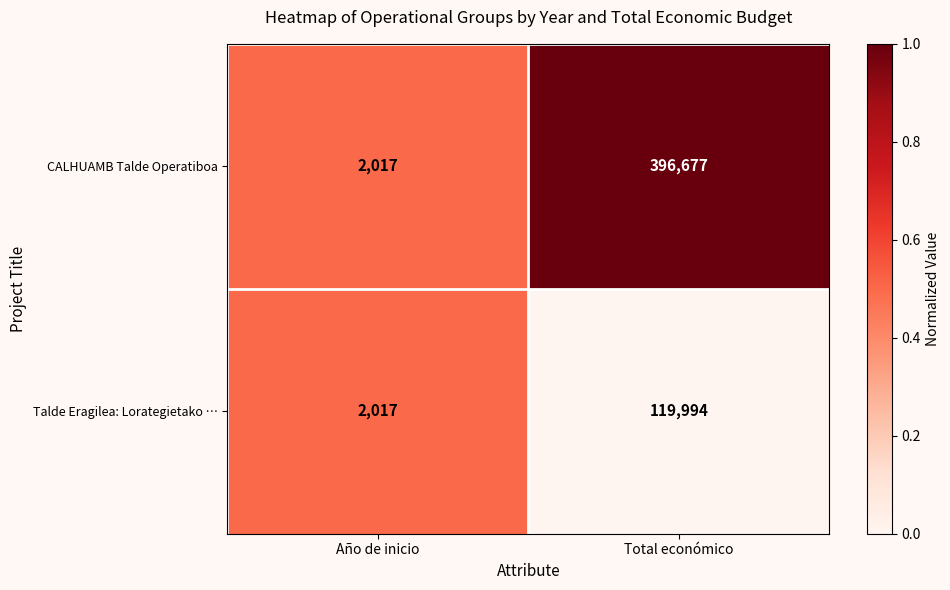

List the series in order of their peak value, highest first.

CALHUAMB Talde Operatiboa, Talde Eragilea: Lorategietako …